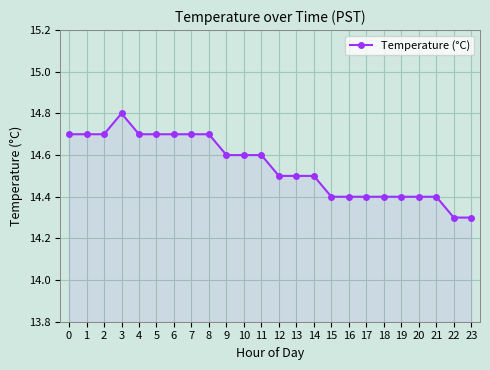

How many categories are shown in the chart?

24